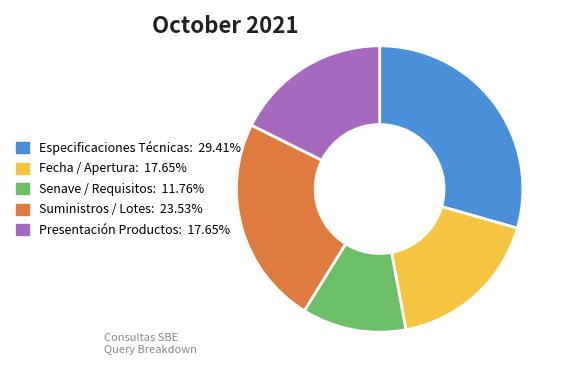

Is there any slice that represents more than half of the pie?

No